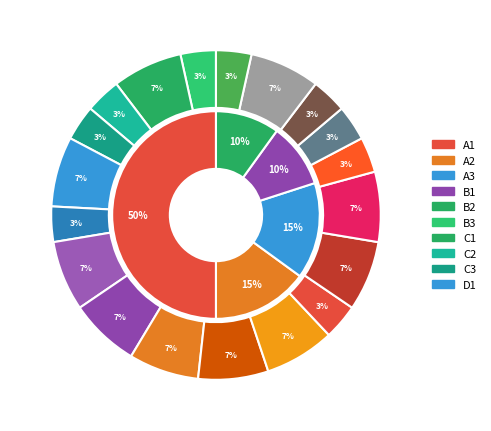

The 10 slice represents 10% of the pie. True or false?

True